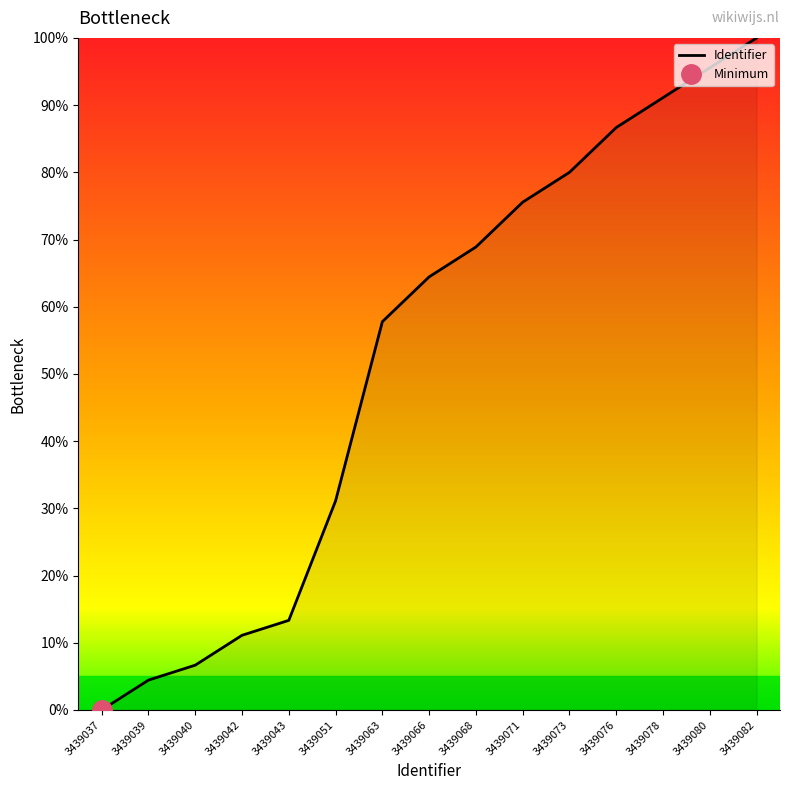

How many values are below 64?

7